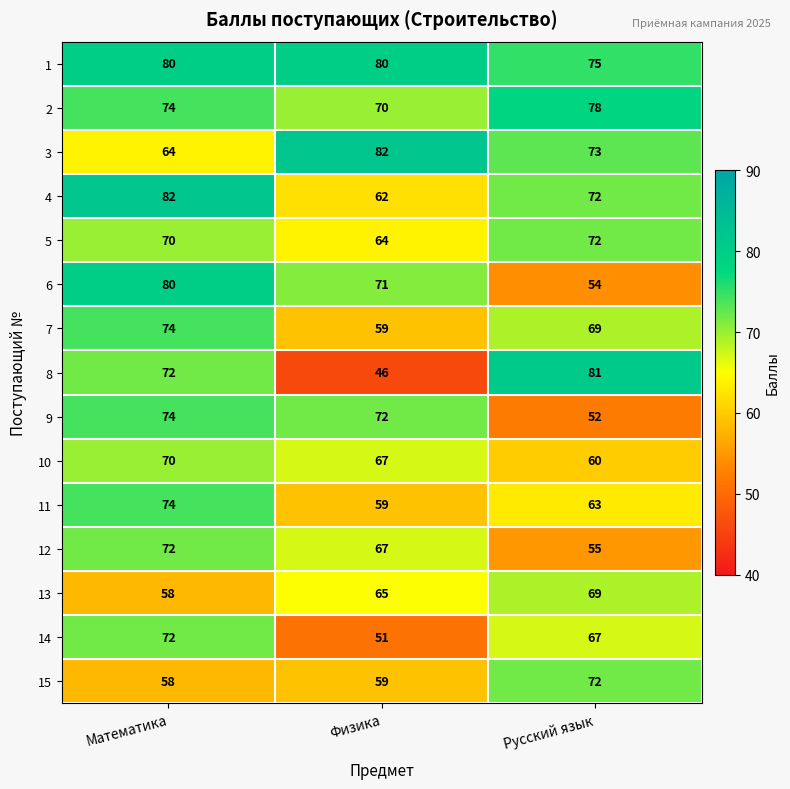

Which series has the widest spread of values?

8